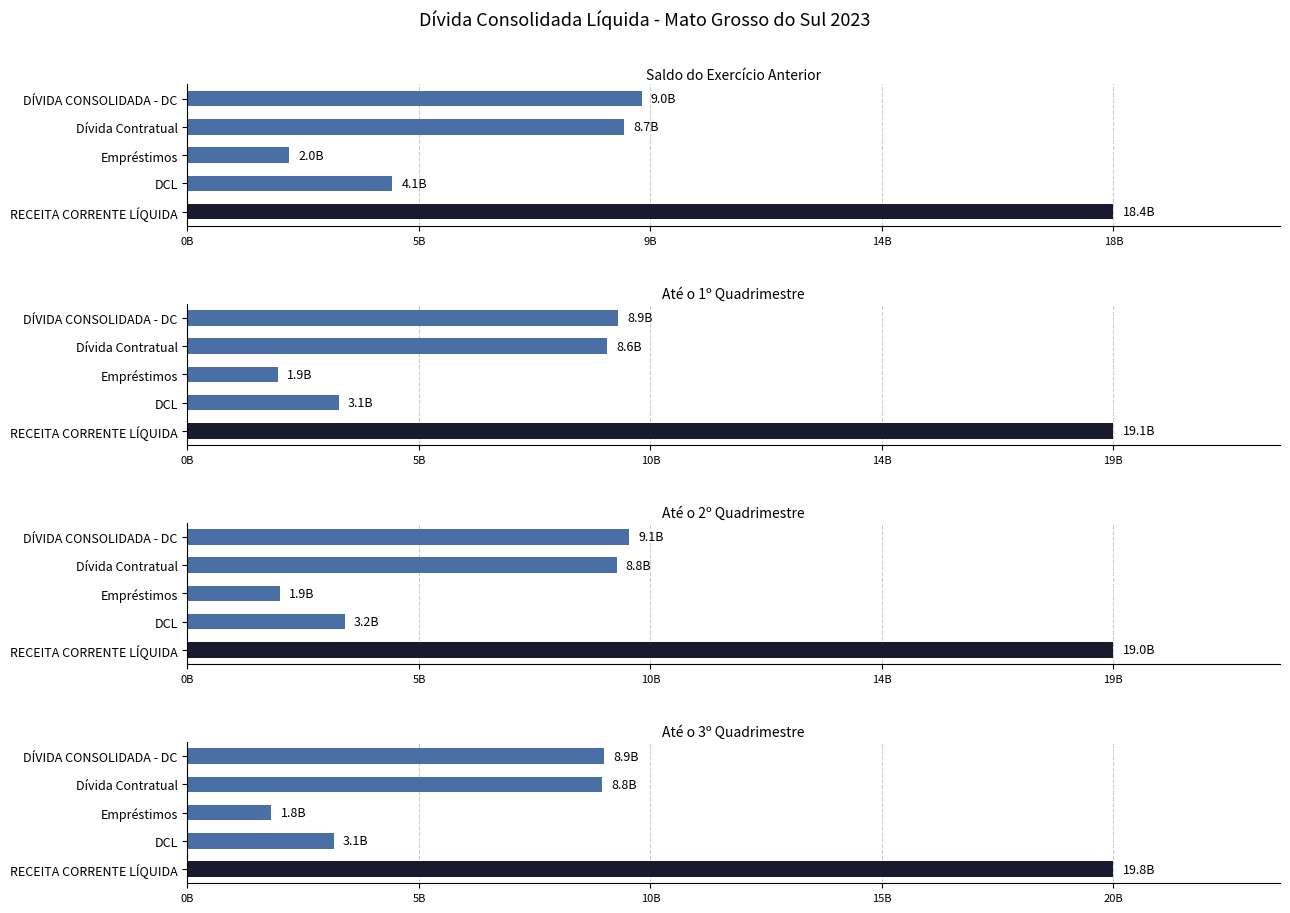

The value of Até o 1º Quadrimestre at DÍVIDA CONSOLIDADA - DC is 8881144215.2. True or false?

True